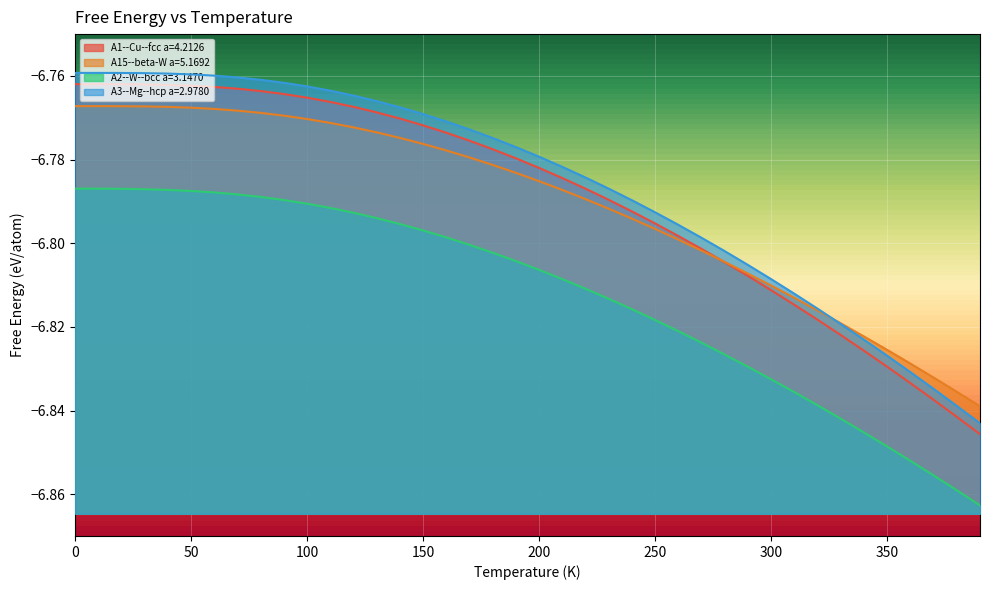

Reading left to right, extract all data points from this chart.

A1--Cu--fcc a=4.2126: 0=-6.8	10=-6.8	20=-6.8	30=-6.8	40=-6.8	50=-6.8	60=-6.8	70=-6.8	80=-6.8	90=-6.8	100=-6.8	110=-6.8	120=-6.8	130=-6.8	140=-6.8	150=-6.8	160=-6.8	170=-6.8	180=-6.8	190=-6.8	200=-6.8	210=-6.8	220=-6.8	230=-6.8	240=-6.8	250=-6.8	260=-6.8	270=-6.8	280=-6.8	290=-6.8	300=-6.8	310=-6.8	320=-6.8	330=-6.8	340=-6.8	350=-6.8	360=-6.8	370=-6.8	380=-6.8	390=-6.8
A15--beta-W a=5.1692: 0=-6.8	10=-6.8	20=-6.8	30=-6.8	40=-6.8	50=-6.8	60=-6.8	70=-6.8	80=-6.8	90=-6.8	100=-6.8	110=-6.8	120=-6.8	130=-6.8	140=-6.8	150=-6.8	160=-6.8	170=-6.8	180=-6.8	190=-6.8	200=-6.8	210=-6.8	220=-6.8	230=-6.8	240=-6.8	250=-6.8	260=-6.8	270=-6.8	280=-6.8	290=-6.8	300=-6.8	310=-6.8	320=-6.8	330=-6.8	340=-6.8	350=-6.8	360=-6.8	370=-6.8	380=-6.8	390=-6.8
A2--W--bcc a=3.1470: 0=-6.8	10=-6.8	20=-6.8	30=-6.8	40=-6.8	50=-6.8	60=-6.8	70=-6.8	80=-6.8	90=-6.8	100=-6.8	110=-6.8	120=-6.8	130=-6.8	140=-6.8	150=-6.8	160=-6.8	170=-6.8	180=-6.8	190=-6.8	200=-6.8	210=-6.8	220=-6.8	230=-6.8	240=-6.8	250=-6.8	260=-6.8	270=-6.8	280=-6.8	290=-6.8	300=-6.8	310=-6.8	320=-6.8	330=-6.8	340=-6.8	350=-6.8	360=-6.9	370=-6.9	380=-6.9	390=-6.9
A3--Mg--hcp a=2.9780: 0=-6.8	10=-6.8	20=-6.8	30=-6.8	40=-6.8	50=-6.8	60=-6.8	70=-6.8	80=-6.8	90=-6.8	100=-6.8	110=-6.8	120=-6.8	130=-6.8	140=-6.8	150=-6.8	160=-6.8	170=-6.8	180=-6.8	190=-6.8	200=-6.8	210=-6.8	220=-6.8	230=-6.8	240=-6.8	250=-6.8	260=-6.8	270=-6.8	280=-6.8	290=-6.8	300=-6.8	310=-6.8	320=-6.8	330=-6.8	340=-6.8	350=-6.8	360=-6.8	370=-6.8	380=-6.8	390=-6.8